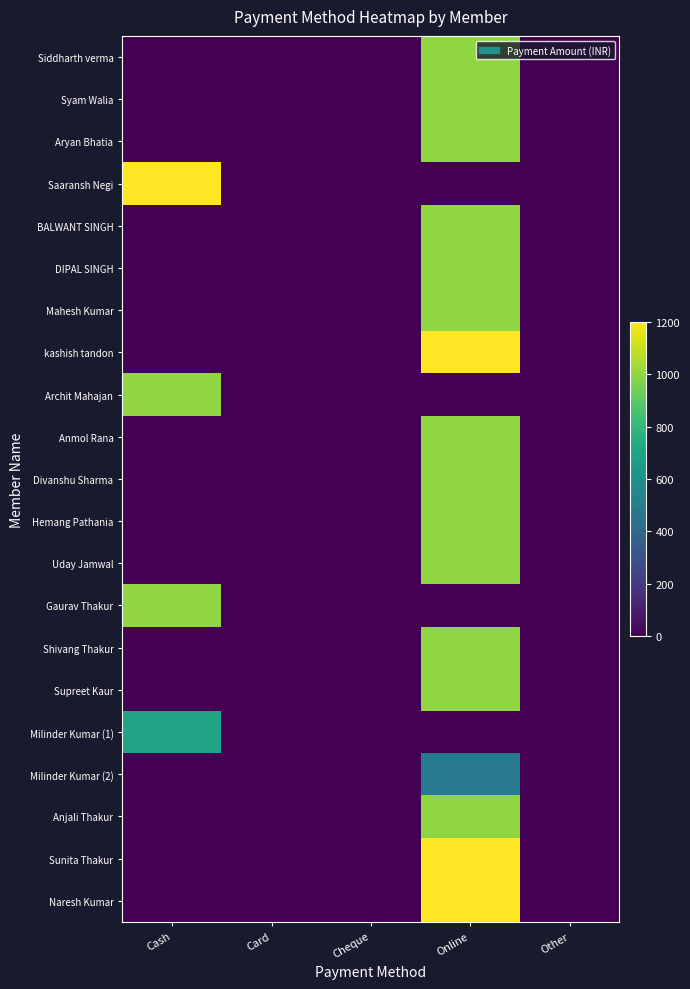

Reading left to right, list all the values displayed in this chart.

Siddharth verma: Cash=0	Card=0	Cheque=0	Online=1000	Other=0
Syam Walia: Cash=0	Card=0	Cheque=0	Online=1000	Other=0
Aryan Bhatia: Cash=0	Card=0	Cheque=0	Online=1000	Other=0
Saaransh Negi: Cash=1200	Card=0	Cheque=0	Online=0	Other=0
BALWANT SINGH: Cash=0	Card=0	Cheque=0	Online=1000	Other=0
DIPAL SINGH: Cash=0	Card=0	Cheque=0	Online=1000	Other=0
Mahesh Kumar: Cash=0	Card=0	Cheque=0	Online=1000	Other=0
kashish tandon: Cash=0	Card=0	Cheque=0	Online=1200	Other=0
Archit Mahajan: Cash=1000	Card=0	Cheque=0	Online=0	Other=0
Anmol Rana: Cash=0	Card=0	Cheque=0	Online=1000	Other=0
Divanshu Sharma: Cash=0	Card=0	Cheque=0	Online=1000	Other=0
Hemang Pathania: Cash=0	Card=0	Cheque=0	Online=1000	Other=0
Uday Jamwal: Cash=0	Card=0	Cheque=0	Online=1000	Other=0
Gaurav Thakur: Cash=1000	Card=0	Cheque=0	Online=0	Other=0
Shivang Thakur: Cash=0	Card=0	Cheque=0	Online=1000	Other=0
Supreet Kaur: Cash=0	Card=0	Cheque=0	Online=1000	Other=0
Milinder Kumar (1): Cash=700	Card=0	Cheque=0	Online=0	Other=0
Milinder Kumar (2): Cash=0	Card=0	Cheque=0	Online=500	Other=0
Anjali Thakur: Cash=0	Card=0	Cheque=0	Online=1000	Other=0
Sunita Thakur: Cash=0	Card=0	Cheque=0	Online=1200	Other=0
Naresh Kumar: Cash=0	Card=0	Cheque=0	Online=1200	Other=0